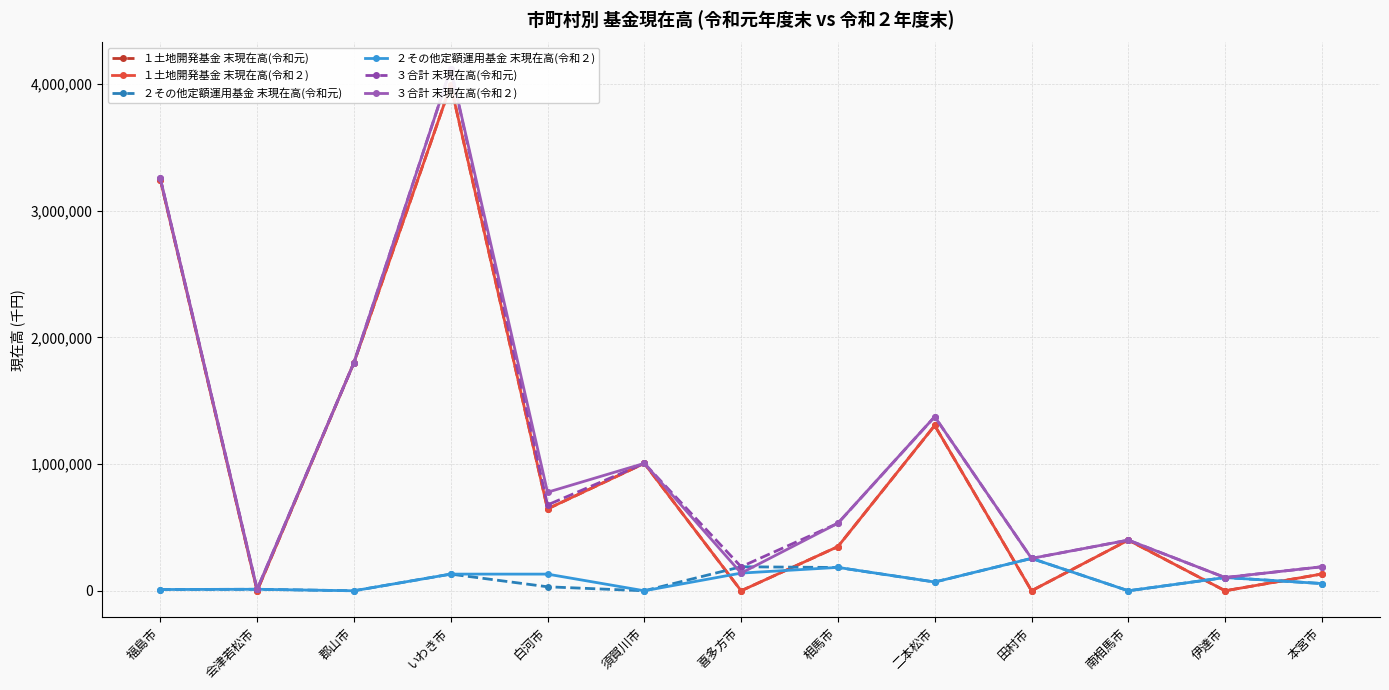

What is the label of the 10th point from the right?

いわき市